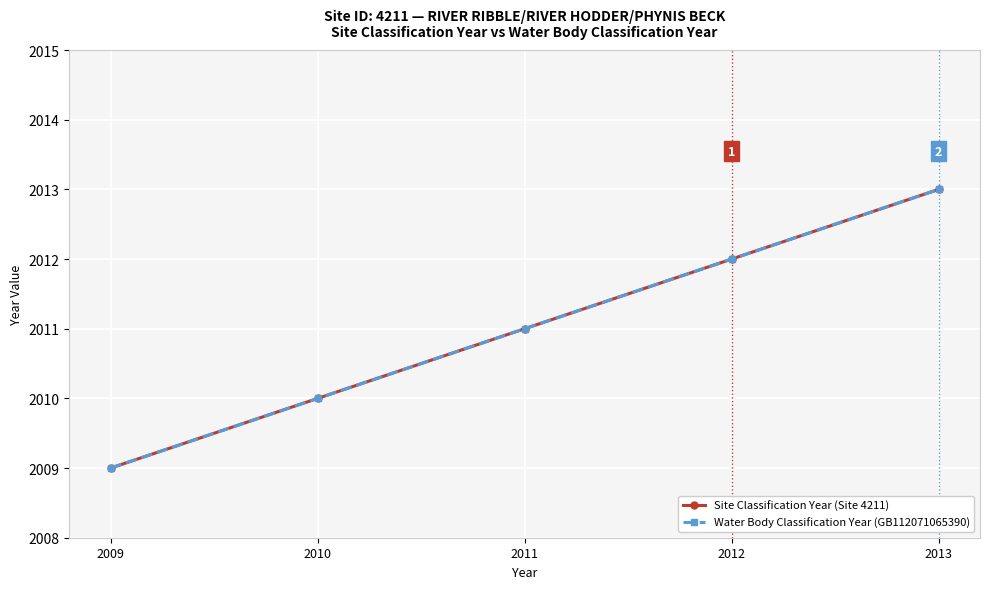

Does the chart have visible grid lines?

Yes